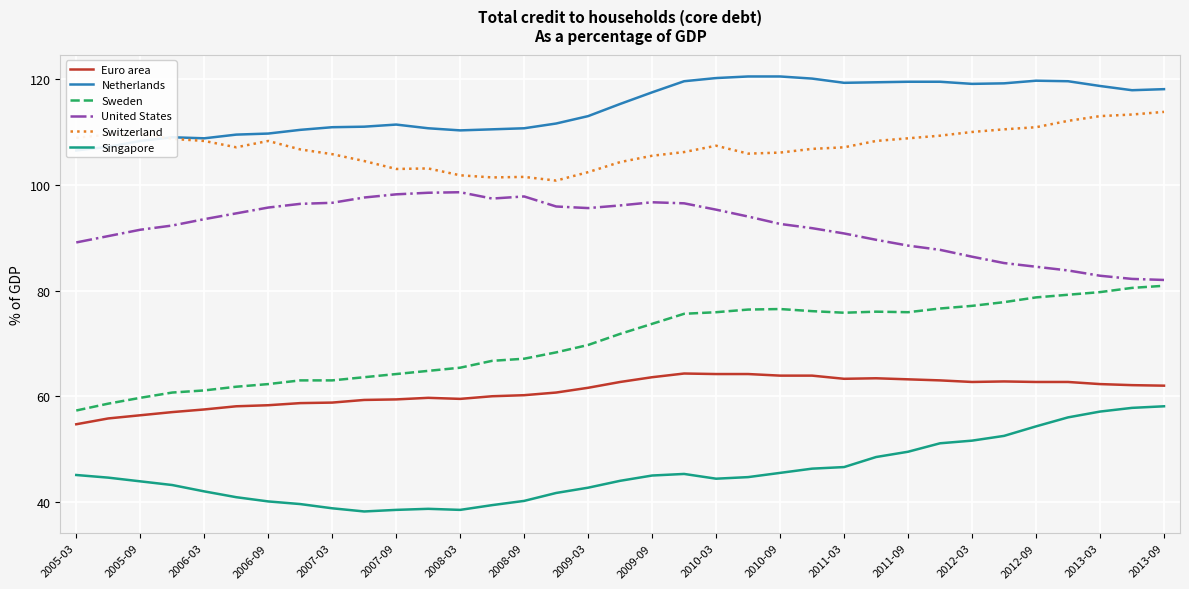

At how many categories does at least one series exceed 92?

35